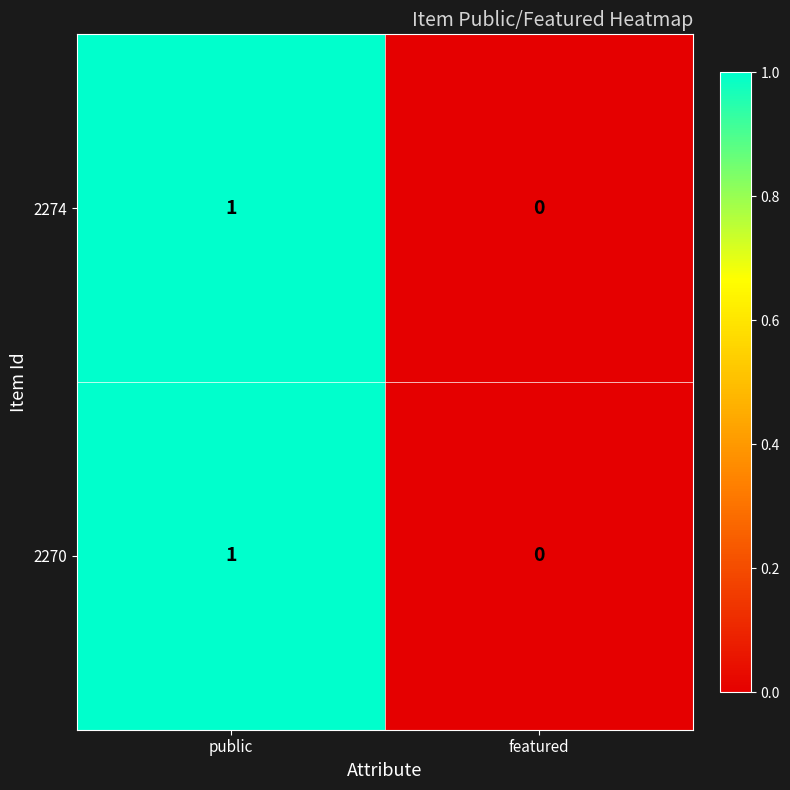

Which label corresponds to the largest value in the chart?

public